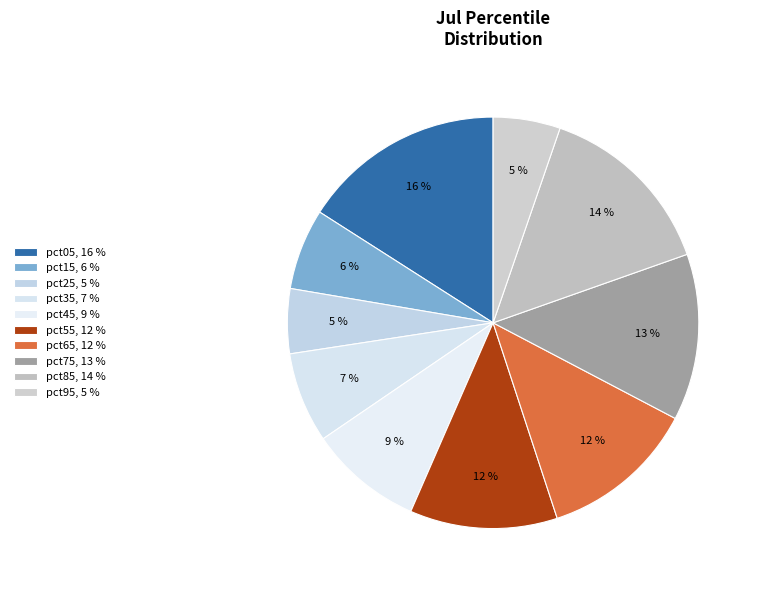

Between pct85 and pct55, which is larger?

pct85